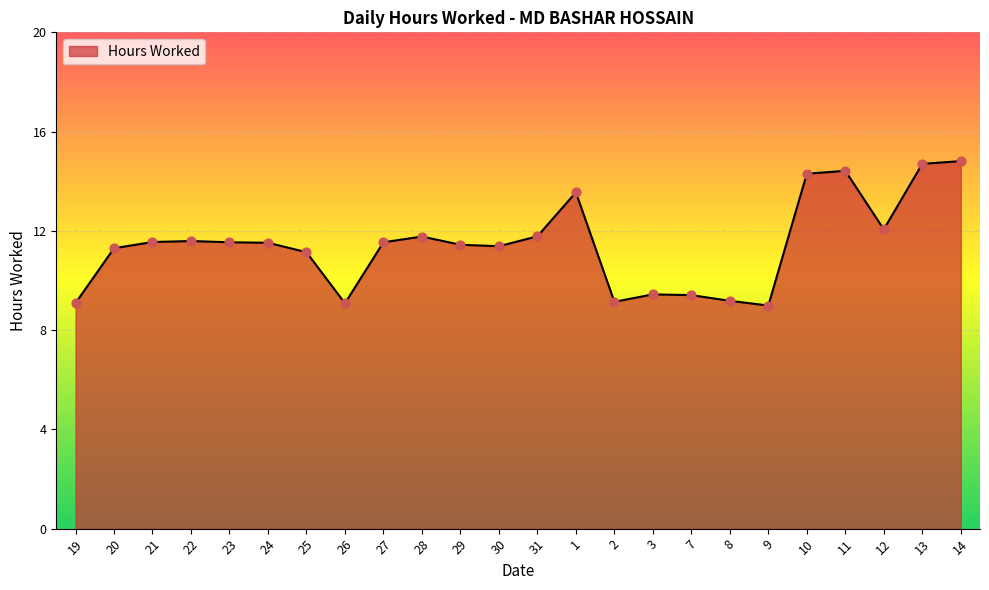

Between 25 and 21, which is larger?

21